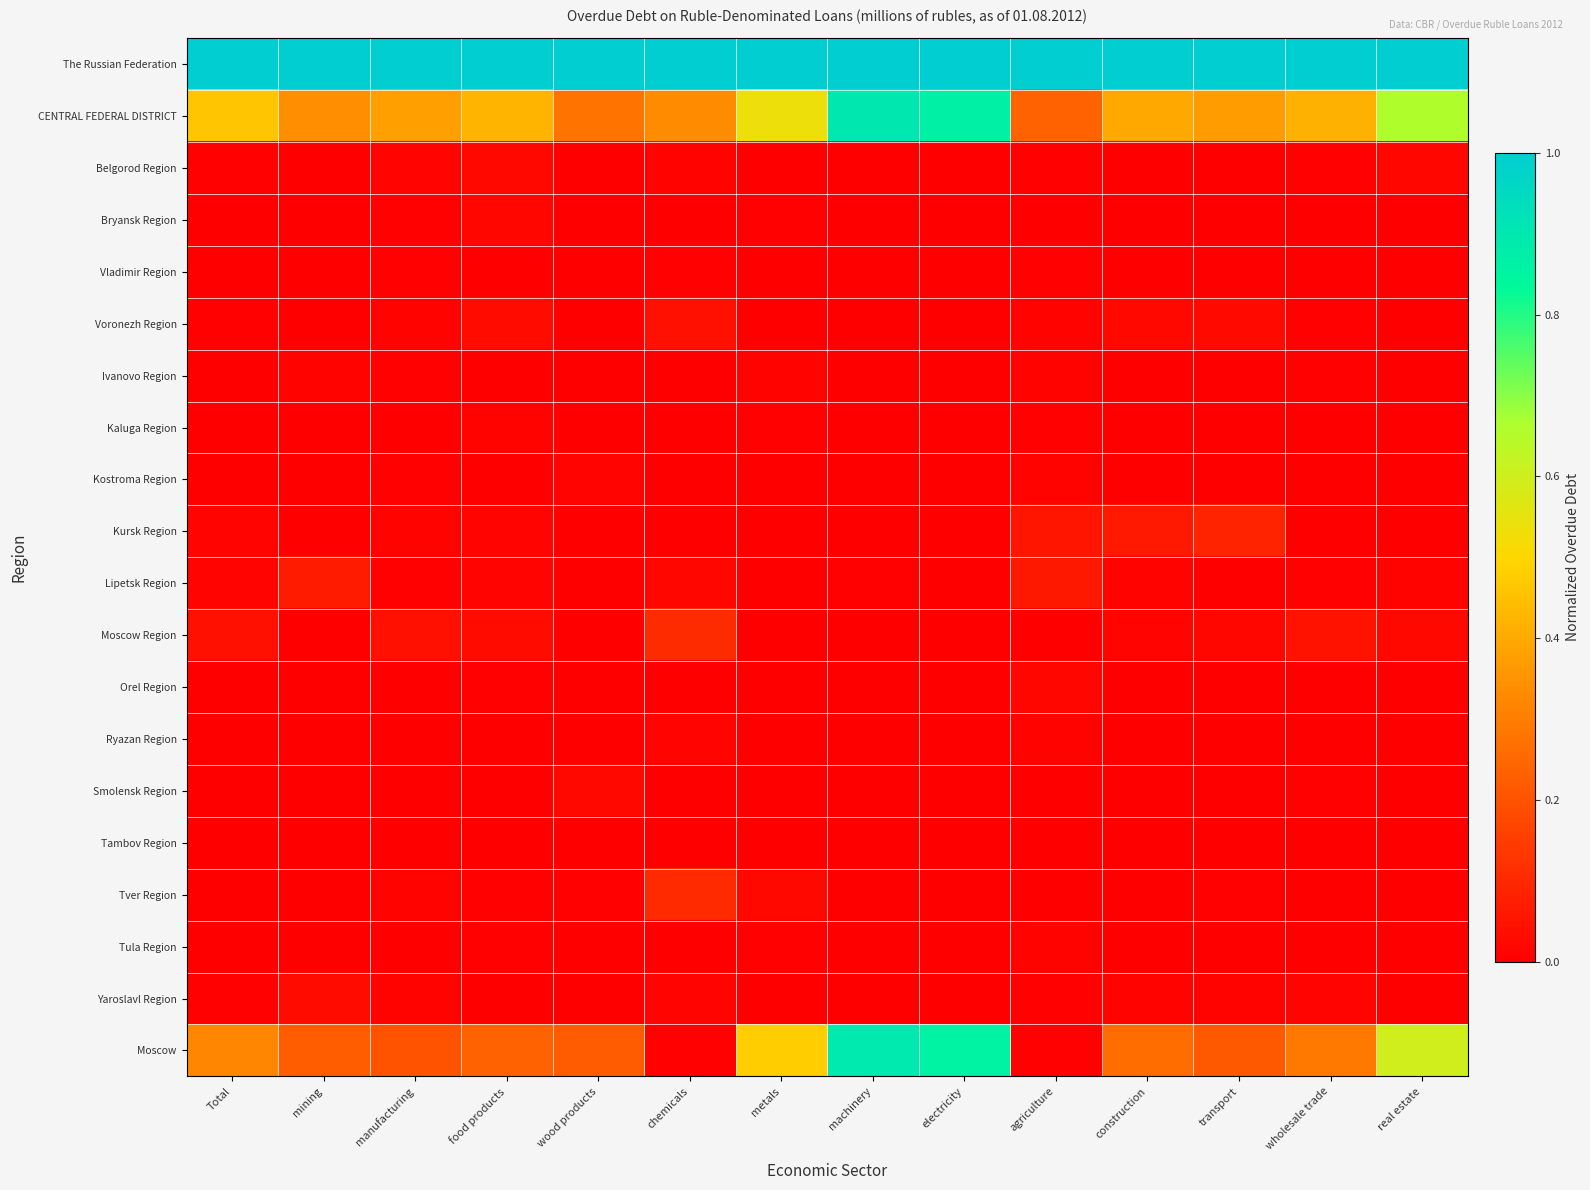

Reading left to right, list all the values displayed in this chart.

The Russian Federation: Total=1.0	mining=1.0	manufacturing=1.0	food products=1.0	wood products=1.0	chemicals=1.0	metals=1.0	machinery=1.0	electricity=1.0	agriculture=1.0	construction=1.0	transport=1.0	wholesale trade=1.0	real estate=1.0
CENTRAL FEDERAL DISTRICT: Total=0.5	mining=0.3	manufacturing=0.4	food products=0.4	wood products=0.3	chemicals=0.3	metals=0.5	machinery=0.9	electricity=0.9	agriculture=0.2	construction=0.4	transport=0.4	wholesale trade=0.4	real estate=0.7
Belgorod Region: Total=0.0	mining=0.0	manufacturing=0.0	food products=0.0	wood products=0.0	chemicals=0.0	metals=0.0	machinery=0.0	electricity=0.0	agriculture=0.0	construction=0.0	transport=0.0	wholesale trade=0.0	real estate=0.0
Bryansk Region: Total=0.0	mining=0.0	manufacturing=0.0	food products=0.0	wood products=0.0	chemicals=0.0	metals=0.0	machinery=0.0	electricity=0.0	agriculture=0.0	construction=0.0	transport=0.0	wholesale trade=0.0	real estate=0.0
Vladimir Region: Total=0.0	mining=0.0	manufacturing=0.0	food products=0.0	wood products=0.0	chemicals=0.0	metals=0.0	machinery=0.0	electricity=0.0	agriculture=0.0	construction=0.0	transport=0.0	wholesale trade=0.0	real estate=0.0
Voronezh Region: Total=0.0	mining=0.0	manufacturing=0.0	food products=0.0	wood products=0.0	chemicals=0.0	metals=0.0	machinery=0.0	electricity=0.0	agriculture=0.0	construction=0.0	transport=0.0	wholesale trade=0.0	real estate=0.0
Ivanovo Region: Total=0.0	mining=0.0	manufacturing=0.0	food products=0.0	wood products=0.0	chemicals=0.0	metals=0.0	machinery=0.0	electricity=0.0	agriculture=0.0	construction=0.0	transport=0.0	wholesale trade=0.0	real estate=0.0
Kaluga Region: Total=0.0	mining=0.0	manufacturing=0.0	food products=0.0	wood products=0.0	chemicals=0.0	metals=0.0	machinery=0.0	electricity=0.0	agriculture=0.0	construction=0.0	transport=0.0	wholesale trade=0.0	real estate=0.0
Kostroma Region: Total=0.0	mining=0.0	manufacturing=0.0	food products=0.0	wood products=0.0	chemicals=0.0	metals=0.0	machinery=0.0	electricity=0.0	agriculture=0.0	construction=0.0	transport=0.0	wholesale trade=0.0	real estate=0.0
Kursk Region: Total=0.0	mining=0.0	manufacturing=0.0	food products=0.0	wood products=0.0	chemicals=0.0	metals=0.0	machinery=0.0	electricity=0.0	agriculture=0.1	construction=0.1	transport=0.1	wholesale trade=0.0	real estate=0.0
Lipetsk Region: Total=0.0	mining=0.1	manufacturing=0.0	food products=0.0	wood products=0.0	chemicals=0.0	metals=0.0	machinery=0.0	electricity=0.0	agriculture=0.1	construction=0.0	transport=0.0	wholesale trade=0.0	real estate=0.0
Moscow Region: Total=0.0	mining=0.0	manufacturing=0.0	food products=0.0	wood products=0.0	chemicals=0.1	metals=0.0	machinery=0.0	electricity=0.0	agriculture=0.0	construction=0.0	transport=0.0	wholesale trade=0.0	real estate=0.0
Orel Region: Total=0.0	mining=0.0	manufacturing=0.0	food products=0.0	wood products=0.0	chemicals=0.0	metals=0.0	machinery=0.0	electricity=0.0	agriculture=0.0	construction=0.0	transport=0.0	wholesale trade=0.0	real estate=0.0
Ryazan Region: Total=0.0	mining=0.0	manufacturing=0.0	food products=0.0	wood products=0.0	chemicals=0.0	metals=0.0	machinery=0.0	electricity=0.0	agriculture=0.0	construction=0.0	transport=0.0	wholesale trade=0.0	real estate=0.0
Smolensk Region: Total=0.0	mining=0.0	manufacturing=0.0	food products=0.0	wood products=0.0	chemicals=0.0	metals=0.0	machinery=0.0	electricity=0.0	agriculture=0.0	construction=0.0	transport=0.0	wholesale trade=0.0	real estate=0.0
Tambov Region: Total=0.0	mining=0.0	manufacturing=0.0	food products=0.0	wood products=0.0	chemicals=0.0	metals=0.0	machinery=0.0	electricity=0.0	agriculture=0.0	construction=0.0	transport=0.0	wholesale trade=0.0	real estate=0.0
Tver Region: Total=0.0	mining=0.0	manufacturing=0.0	food products=0.0	wood products=0.0	chemicals=0.1	metals=0.0	machinery=0.0	electricity=0.0	agriculture=0.0	construction=0.0	transport=0.0	wholesale trade=0.0	real estate=0.0
Tula Region: Total=0.0	mining=0.0	manufacturing=0.0	food products=0.0	wood products=0.0	chemicals=0.0	metals=0.0	machinery=0.0	electricity=0.0	agriculture=0.0	construction=0.0	transport=0.0	wholesale trade=0.0	real estate=0.0
Yaroslavl Region: Total=0.0	mining=0.0	manufacturing=0.0	food products=0.0	wood products=0.0	chemicals=0.0	metals=0.0	machinery=0.0	electricity=0.0	agriculture=0.0	construction=0.0	transport=0.0	wholesale trade=0.0	real estate=0.0
Moscow: Total=0.3	mining=0.2	manufacturing=0.2	food products=0.2	wood products=0.2	chemicals=0.0	metals=0.5	machinery=0.9	electricity=0.9	agriculture=0.0	construction=0.3	transport=0.2	wholesale trade=0.3	real estate=0.6